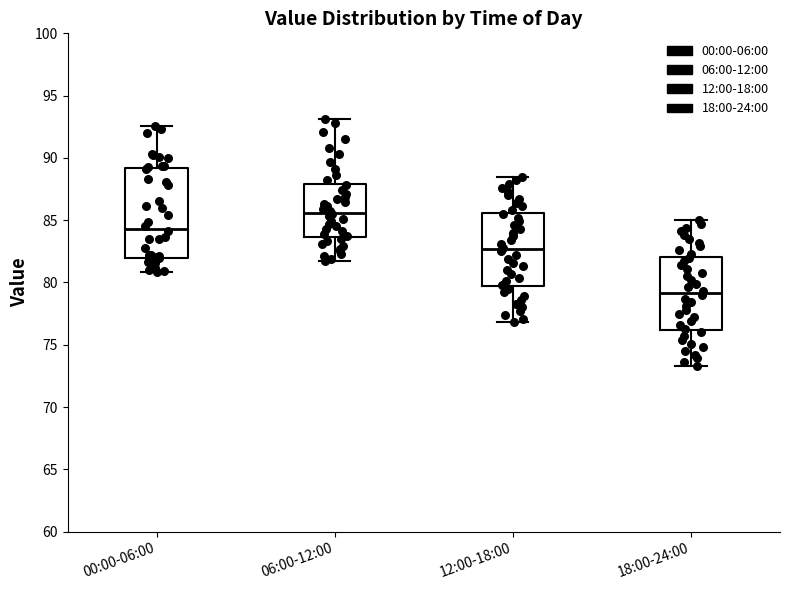

Reading left to right, read every box against the y-axis: the position of its median line, the range the box covers, and the ends of its whiskers. The values are not printed on the chart, so give them approximately, as read against the axis.

00:00-06:00: median 84.5, box 82.0 to 89.0, whiskers 81.0 to 92.5
06:00-12:00: median 85.5, box 83.5 to 88.0, whiskers 81.5 to 93.0
12:00-18:00: median 82.5, box 79.5 to 85.5, whiskers 77.0 to 88.5
18:00-24:00: median 79.0, box 76.0 to 82.0, whiskers 73.5 to 85.0